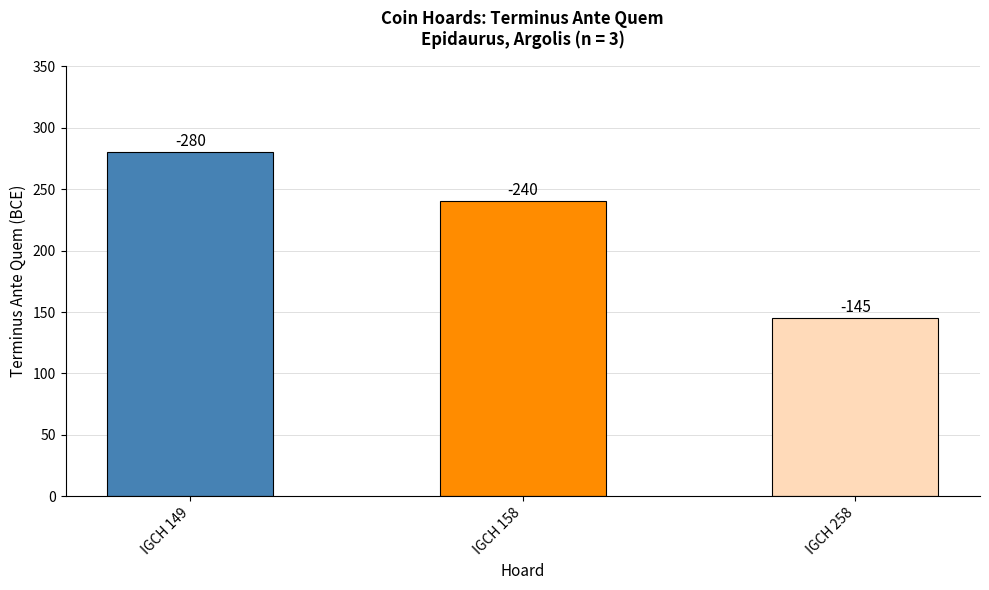

Are the bars grouped side by side (vs. stacked)?

No